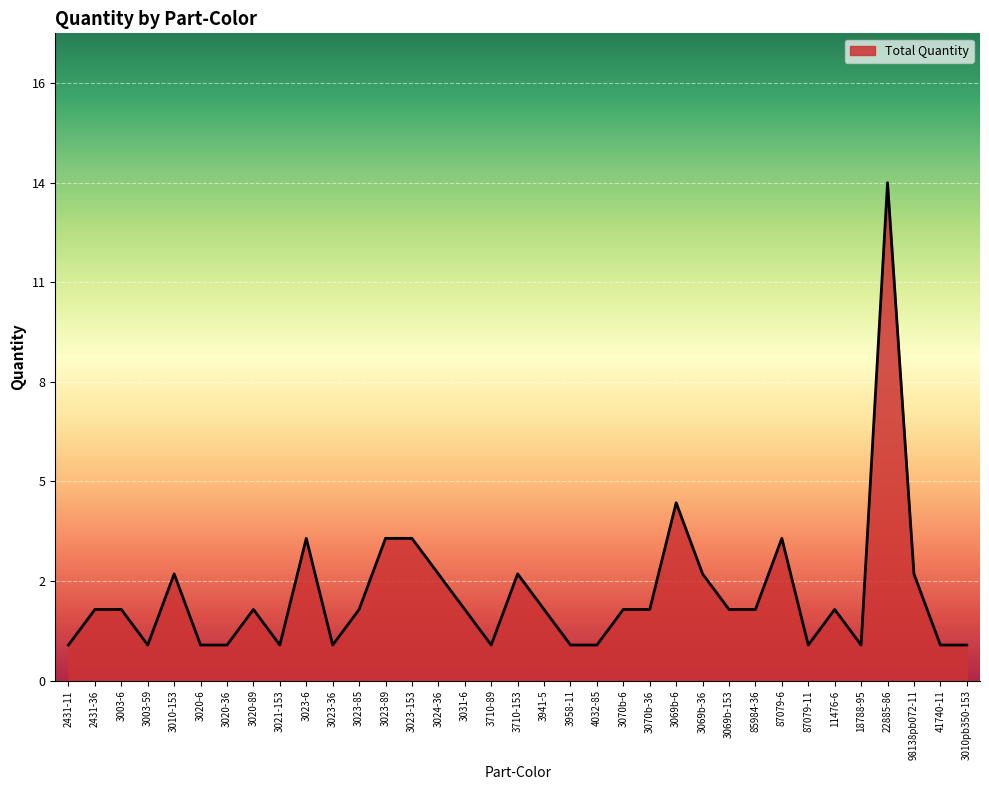

At which category does the chart reach its peak across all series?

22885-86